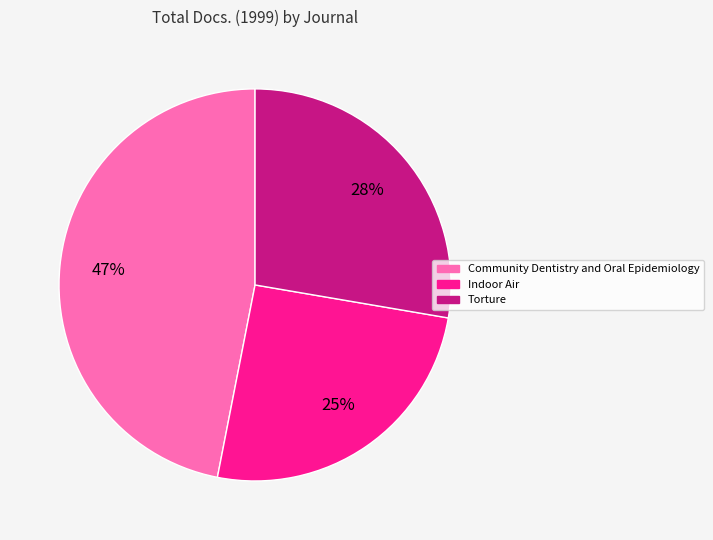

Does any single category account for the majority?

No